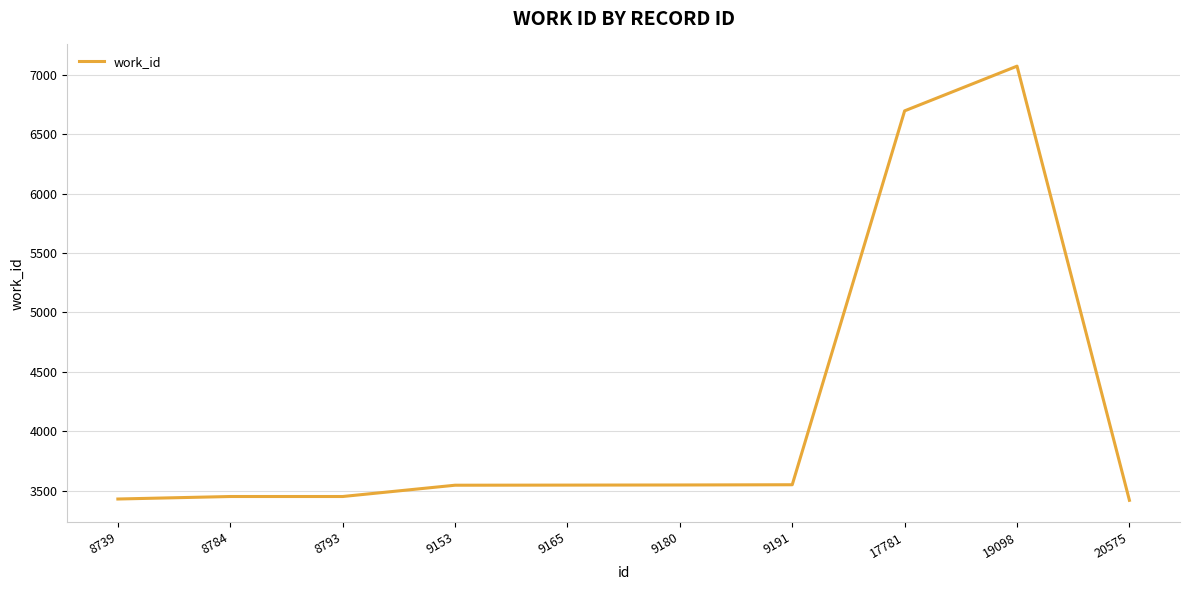

What is the change in value from 9153 to 20575?

-127